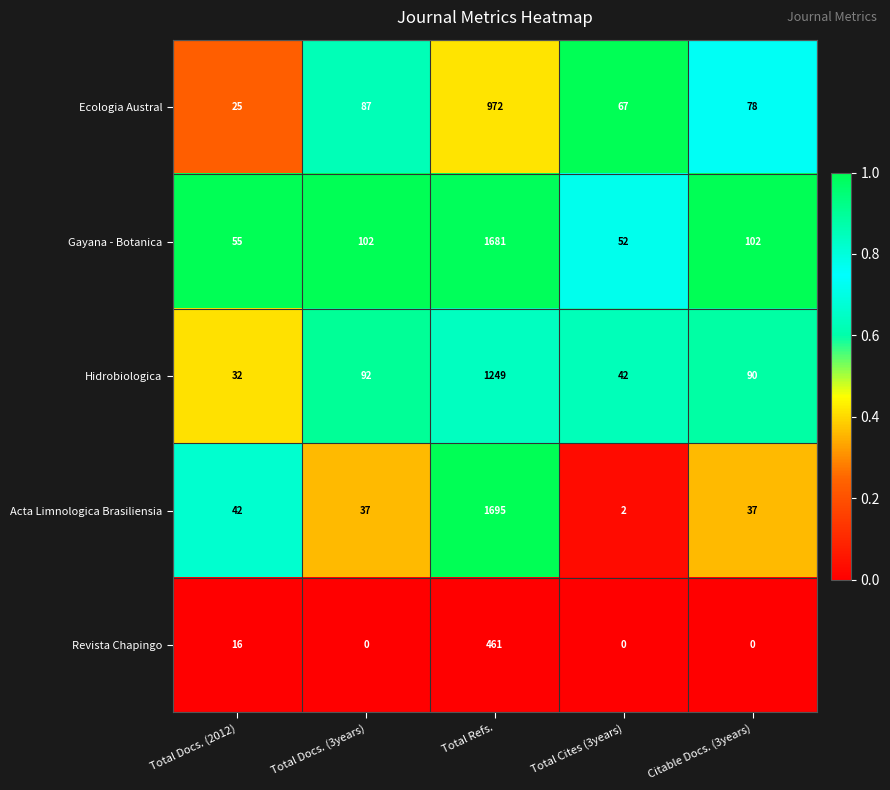

What is the total value across all series at Total Cites (3years)?

163